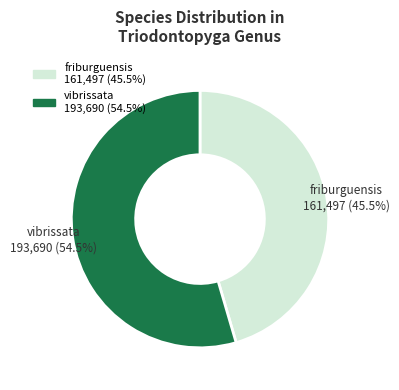

Is there any slice that represents more than half of the pie?

Yes